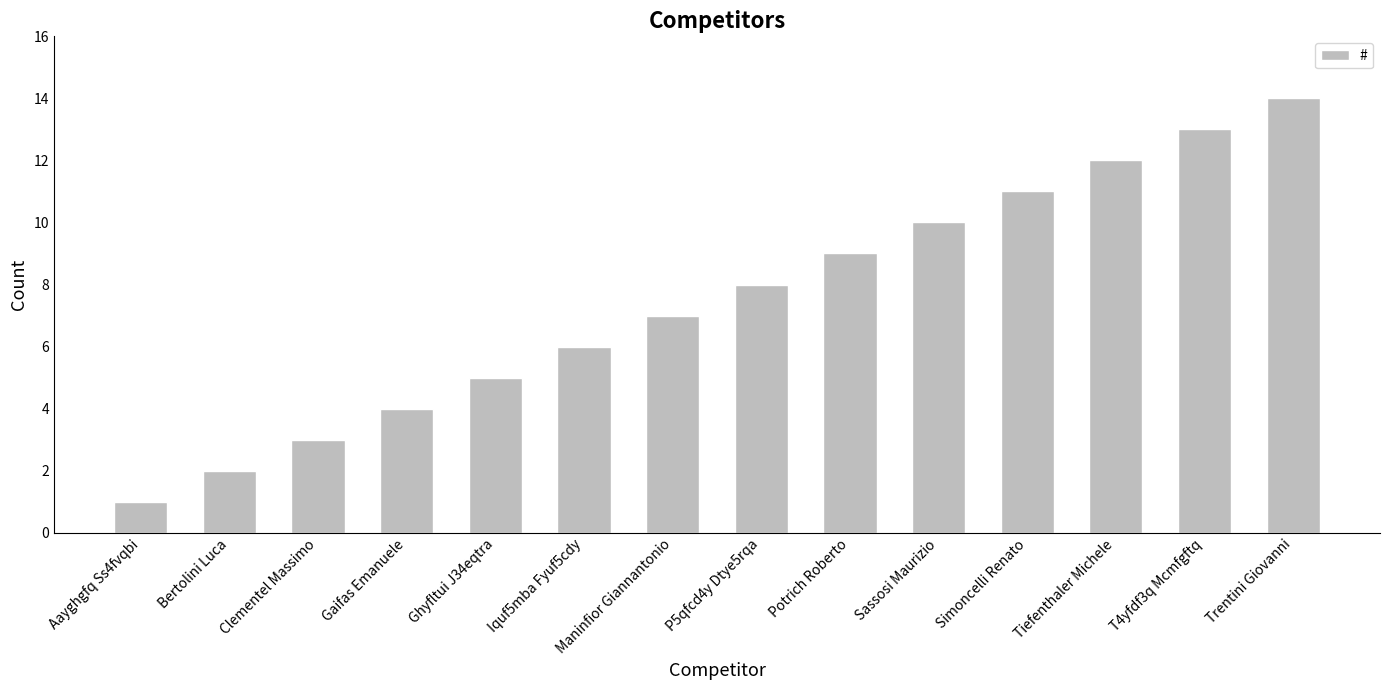

List the labels in order of value, largest first.

Trentini Giovanni, T4yfdf3q Mcmfgftq, Tiefenthaler Michele, Simoncelli Renato, Sassosi Maurizio, Potrich Roberto, P5qfcd4y Dtye5rqa, Maninfior Giannantonio, Iquf5mba Fyuf5cdy, Ghyfltui J34eqtra, Gaifas Emanuele, Clementel Massimo, Bertolini Luca, Aayghgfq Ss4fvqbi